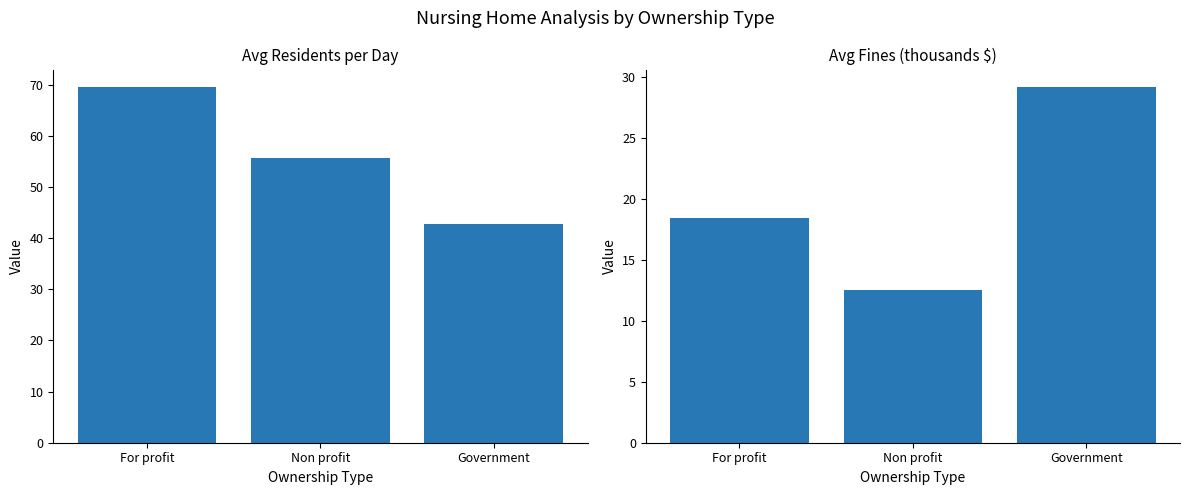

True or false: Avg Fines (thousands $) has a value of 12.5 at Non profit.

True